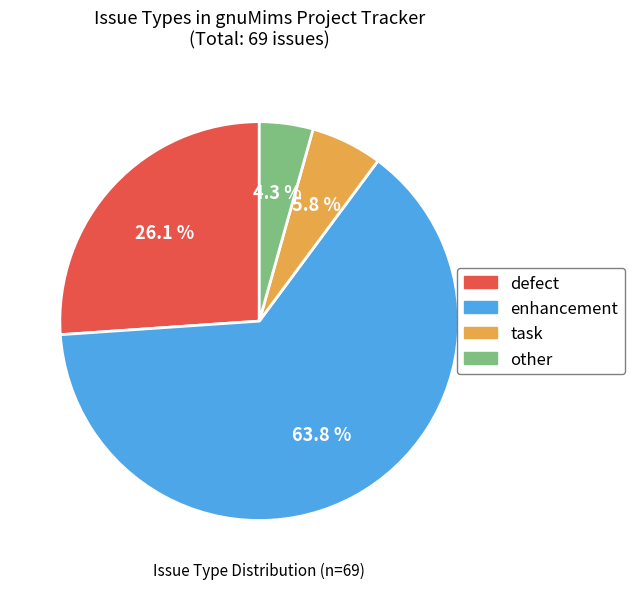

How much of the chart is everything except enhancement?

36.2%